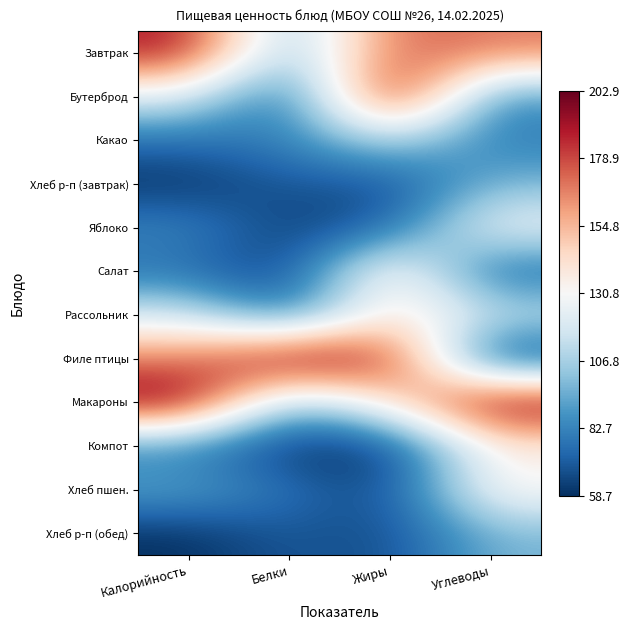

At which category is the sum across all series the highest?

Жиры